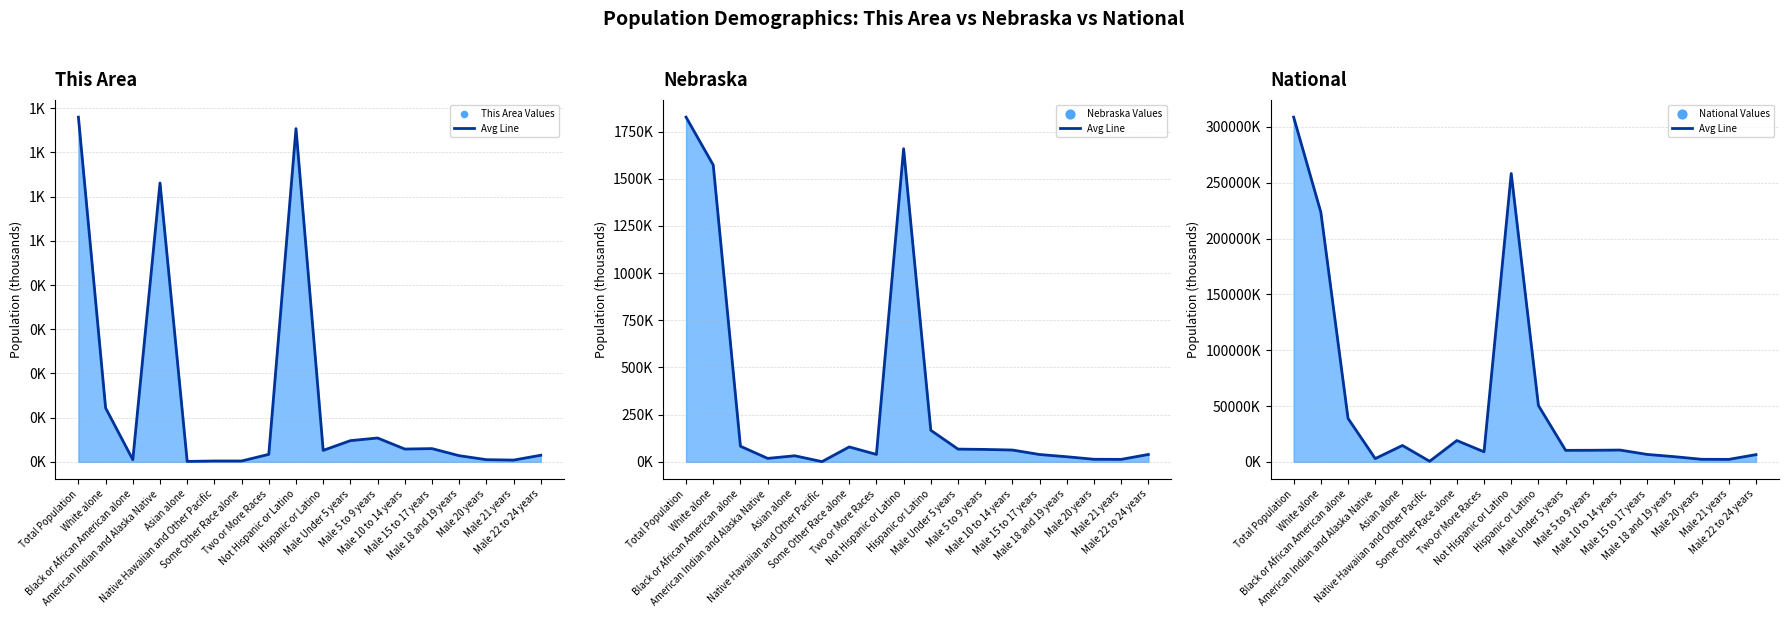

At how many categories does at least one series exceed 101475?

3